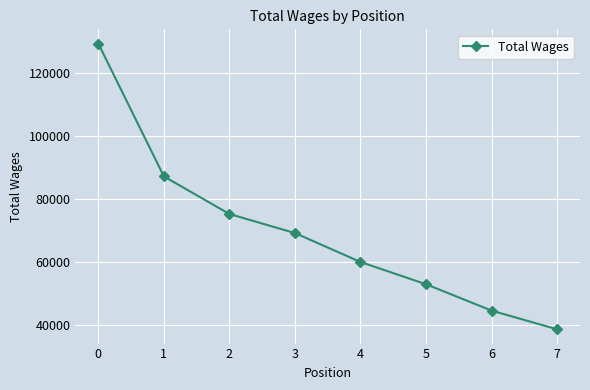

How many distinct data groups are displayed?

1